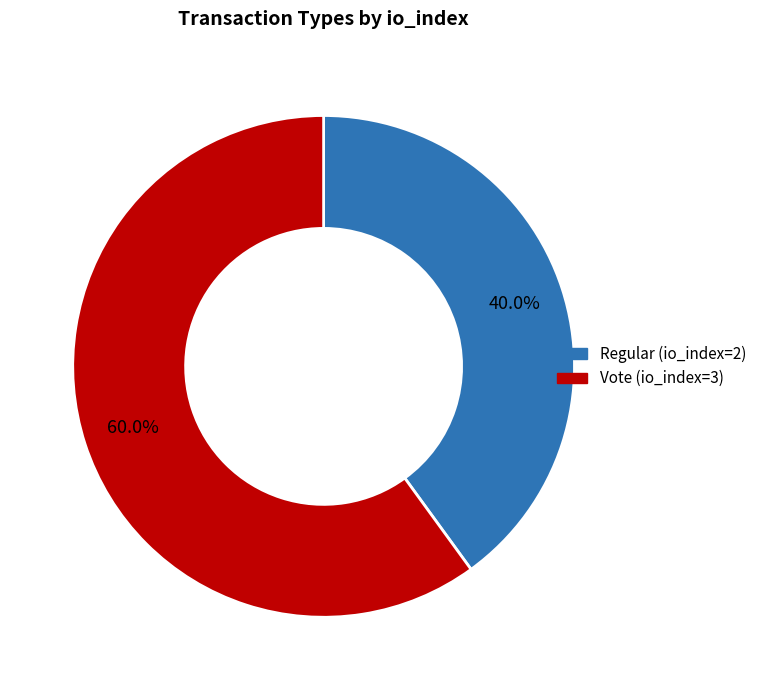

Does any single category account for the majority?

Yes